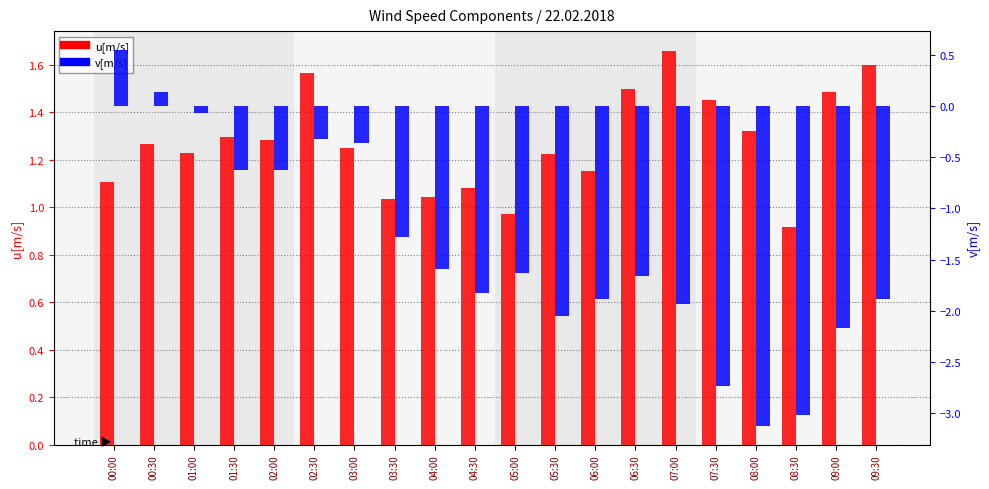

How many negative values does the v[m/s] series have?

18